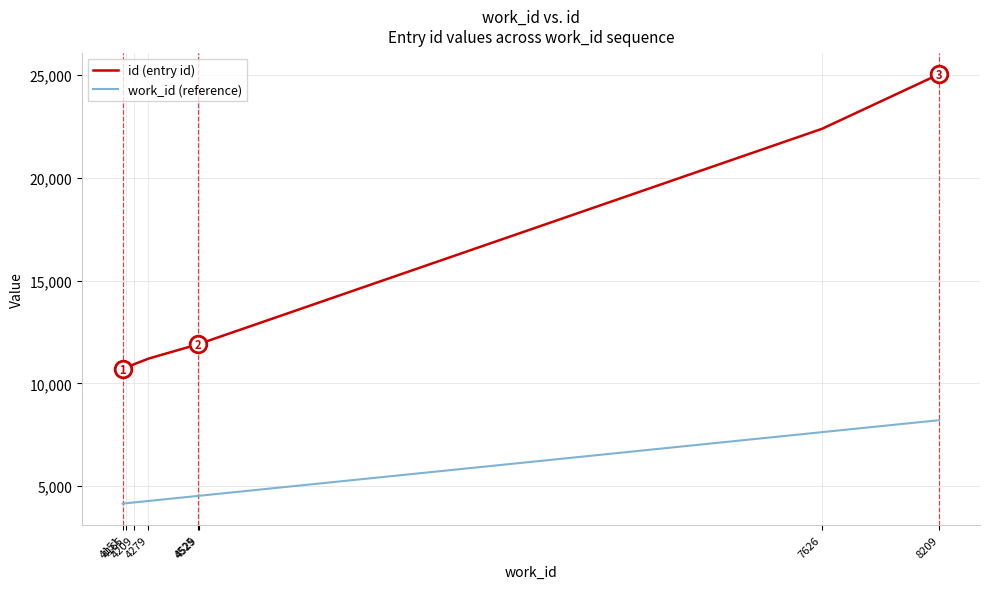

Is this an area chart (filled region under the line)?

No